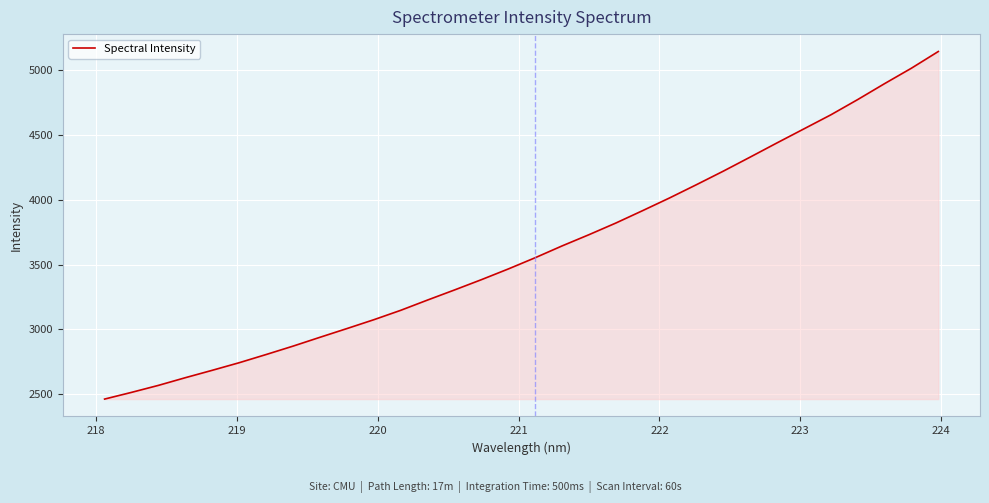

What is the smallest value displayed?

2462.6